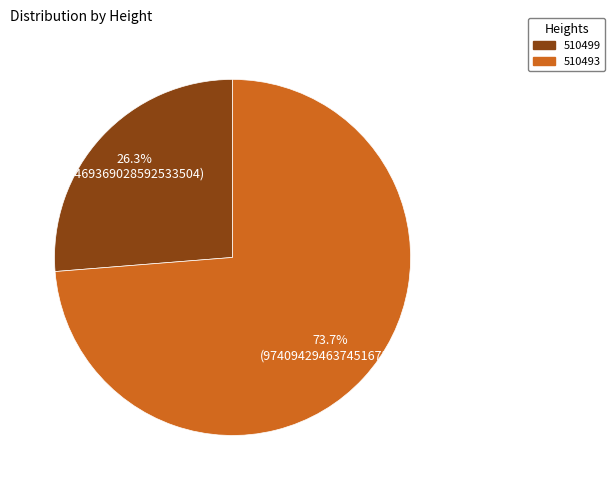

To the nearest percent, what is the combined percentage of 510493 and 510499?

100%